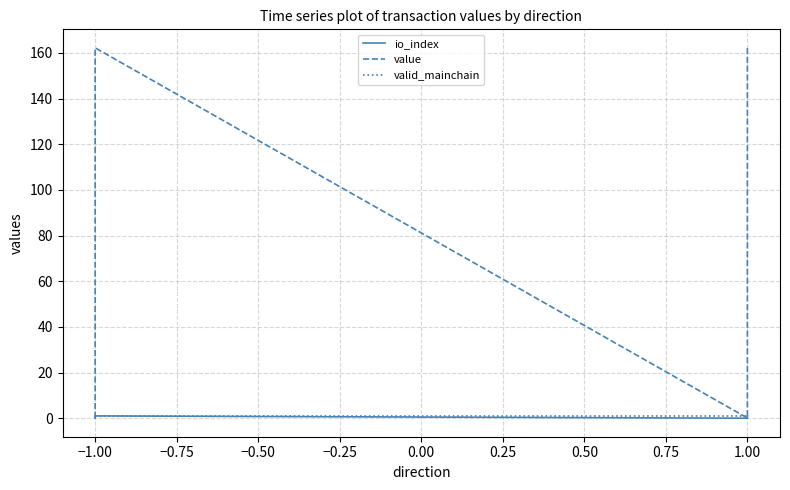

Between −1.00 and 1.00, which series saw the biggest shift?

value